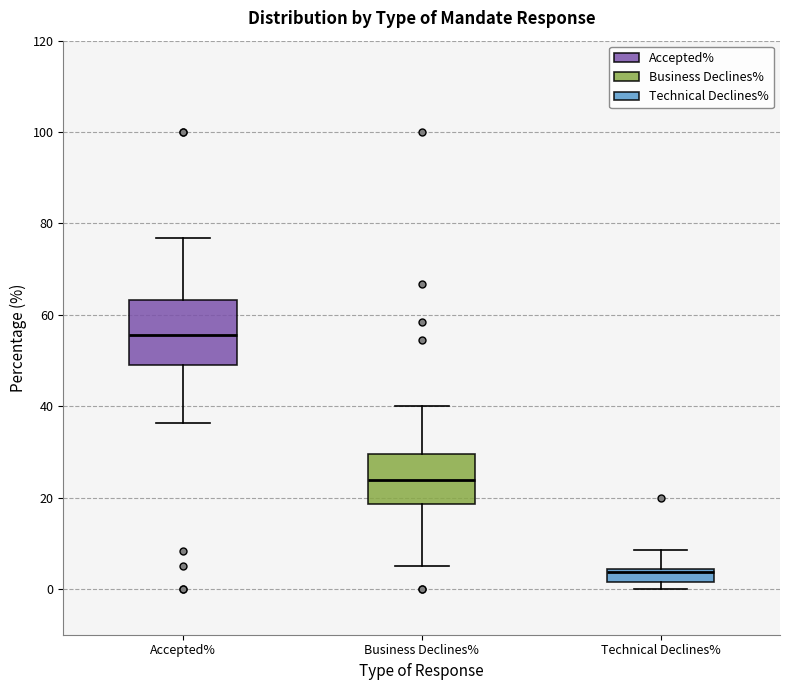

Where does the upper whisker of the box for Accepted% end on the y-axis? The values are not printed on the chart, so give them approximately, as read against the axis.

76